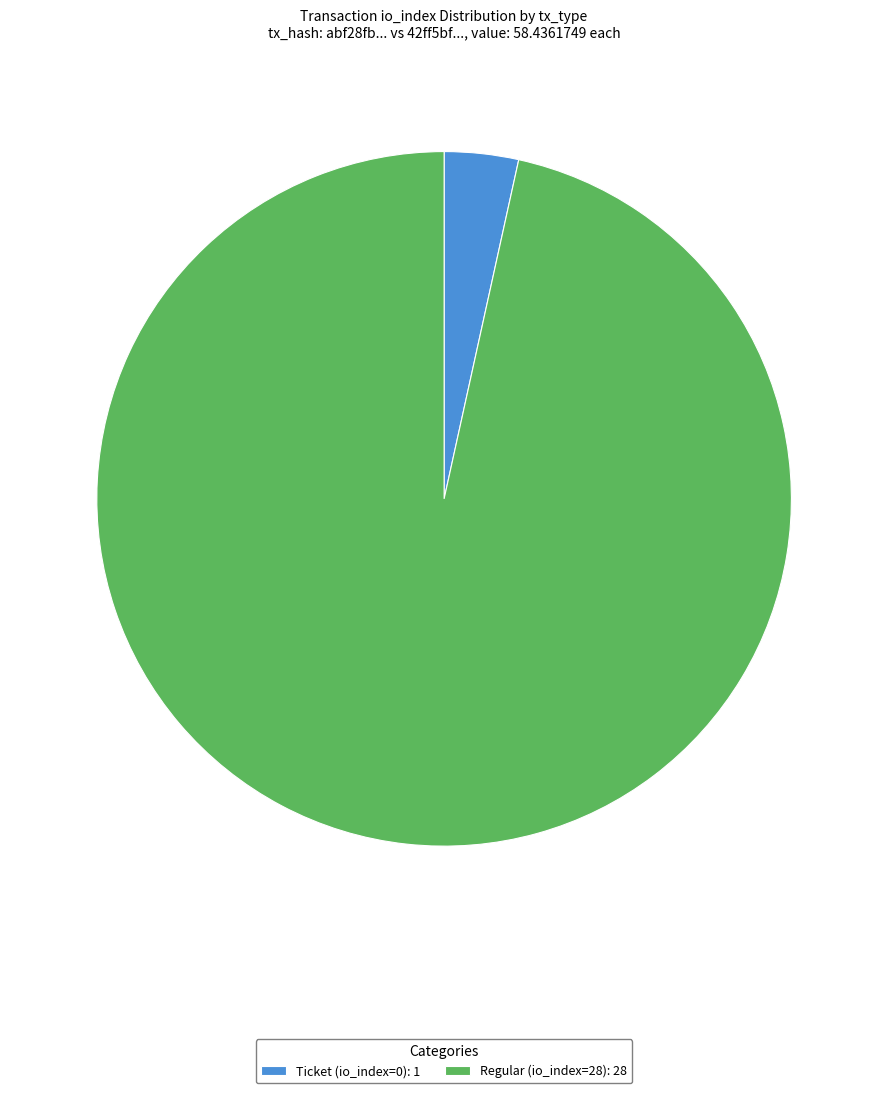

Is it true that Regular (io_index=28) is 87% of the pie?

False